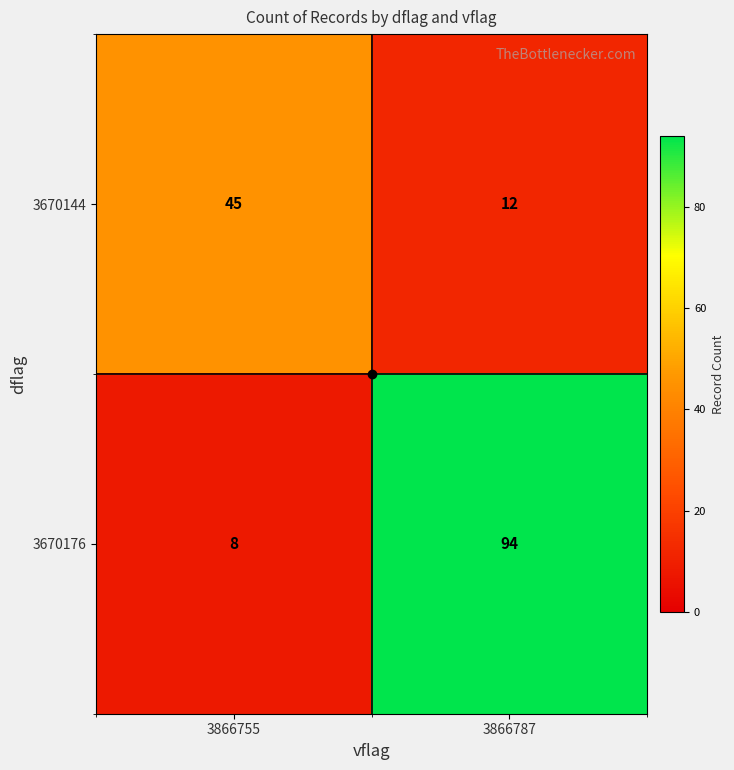

What is the spread (max minus min) of values at 3866787?

82